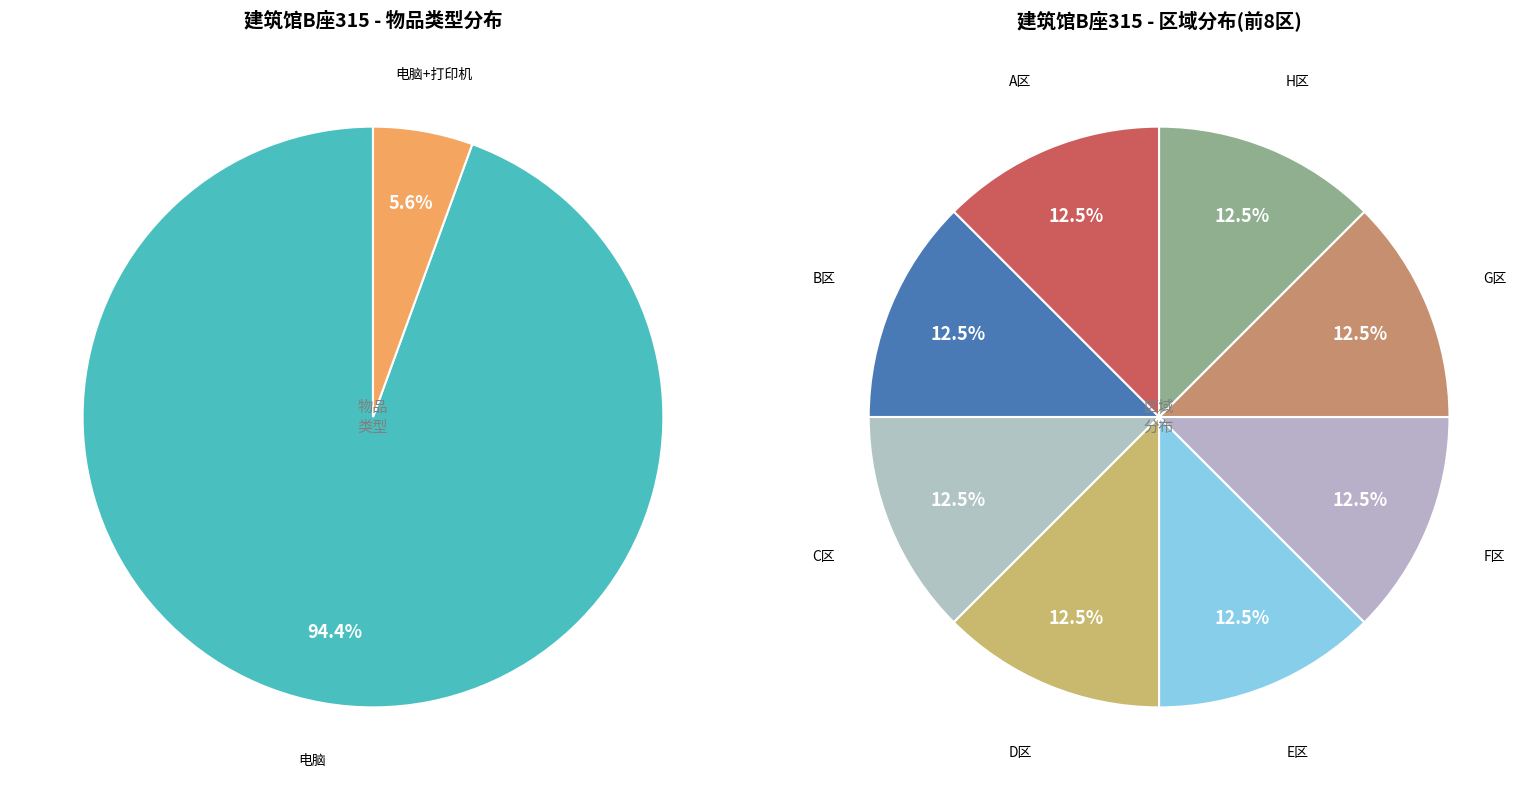

Do 电脑 and 电脑+打印机 together represent more than half of the pie?

Yes